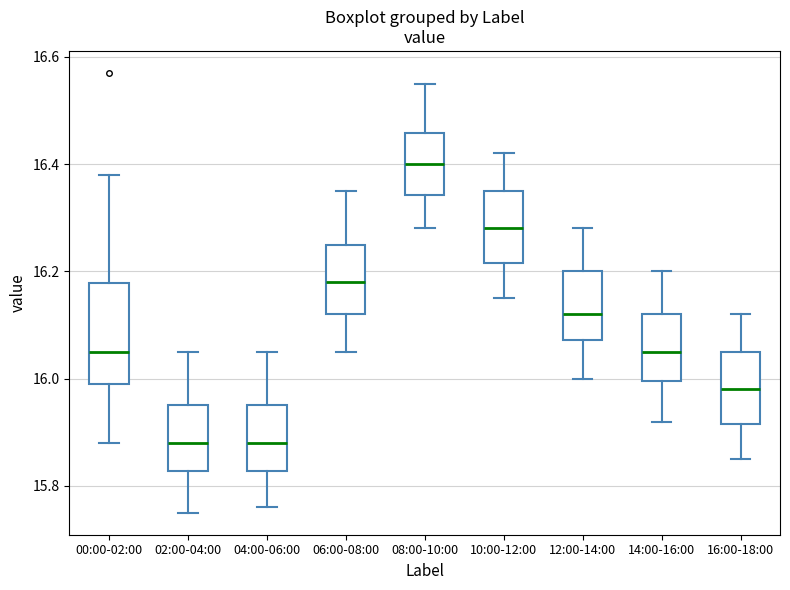

Which box's median line is the highest?

08:00-10:00